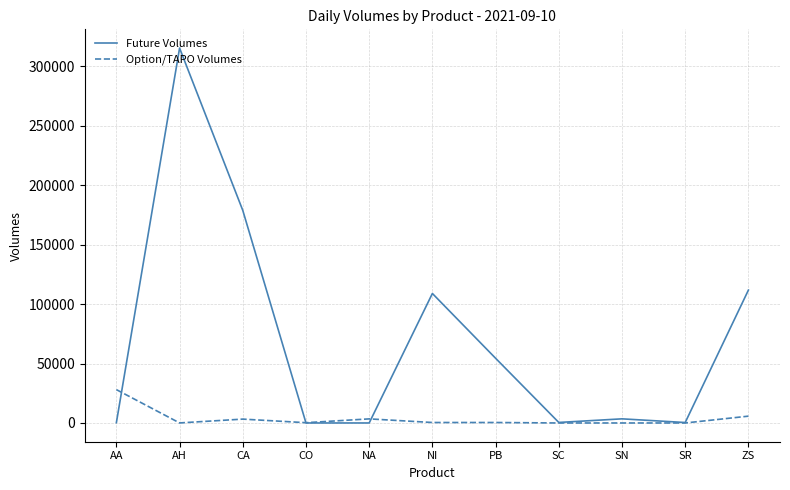

Is the value of Option/TAPO Volumes at SN greater than the value of Future Volumes at CA?

No